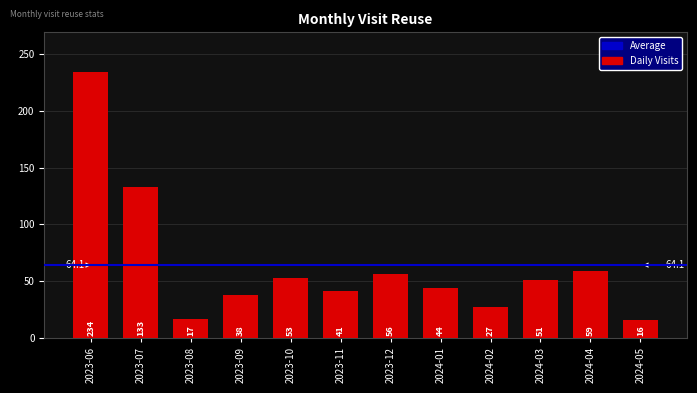

What is the smallest value displayed?

16